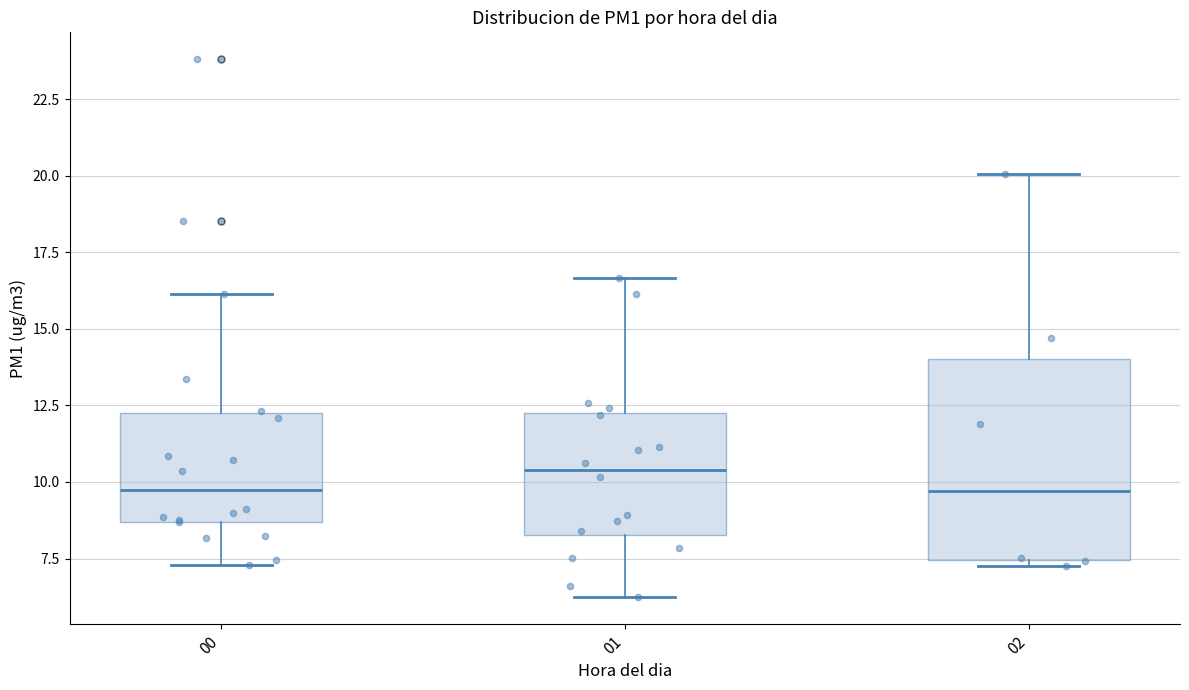

Where is the upper edge of the box at x = 02 on the y-axis? The values are not printed on the chart, so give them approximately, as read against the axis.

14.0